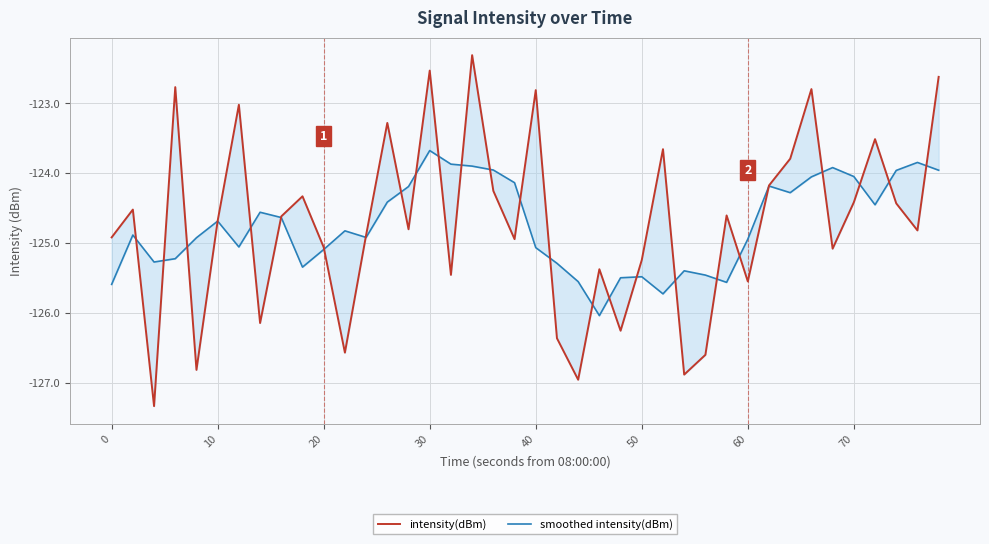

True or false: smoothed intensity(dBm) and intensity(dBm) cross at least once.

True